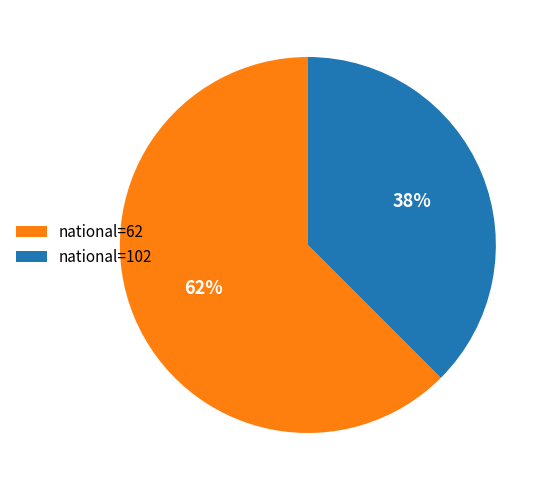

Count the number of slices in the pie.

2